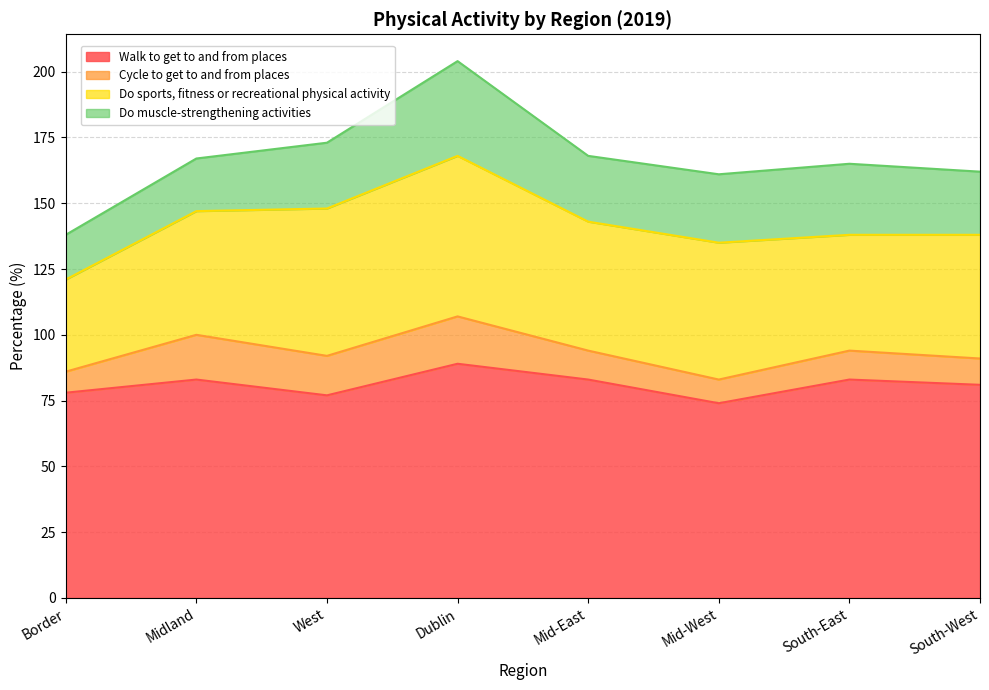

What is the sum of all Cycle to get to and from places values?

99